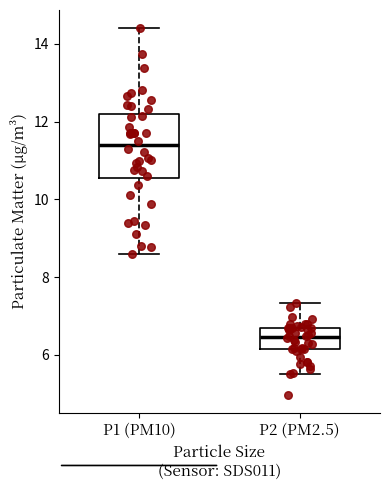

Reading left to right, transcribe this box plot: for each box, give where its median line is, the range the box spans, and where its two whiskers end, as read against the y-axis. The values are not printed on the chart, so give them approximately, as read against the axis.

P1 (PM10): median 11.4, box 10.6 to 12.2, whiskers 8.6 to 14.4
P2 (PM2.5): median 6.4, box 6.2 to 6.8, whiskers 5.6 to 7.4